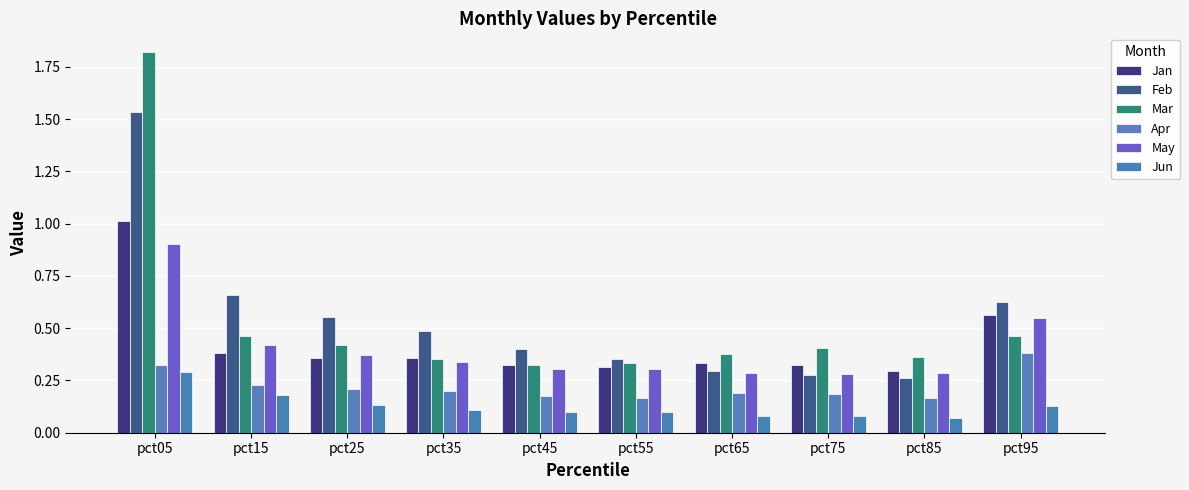

What is the greatest value displayed?

1.8